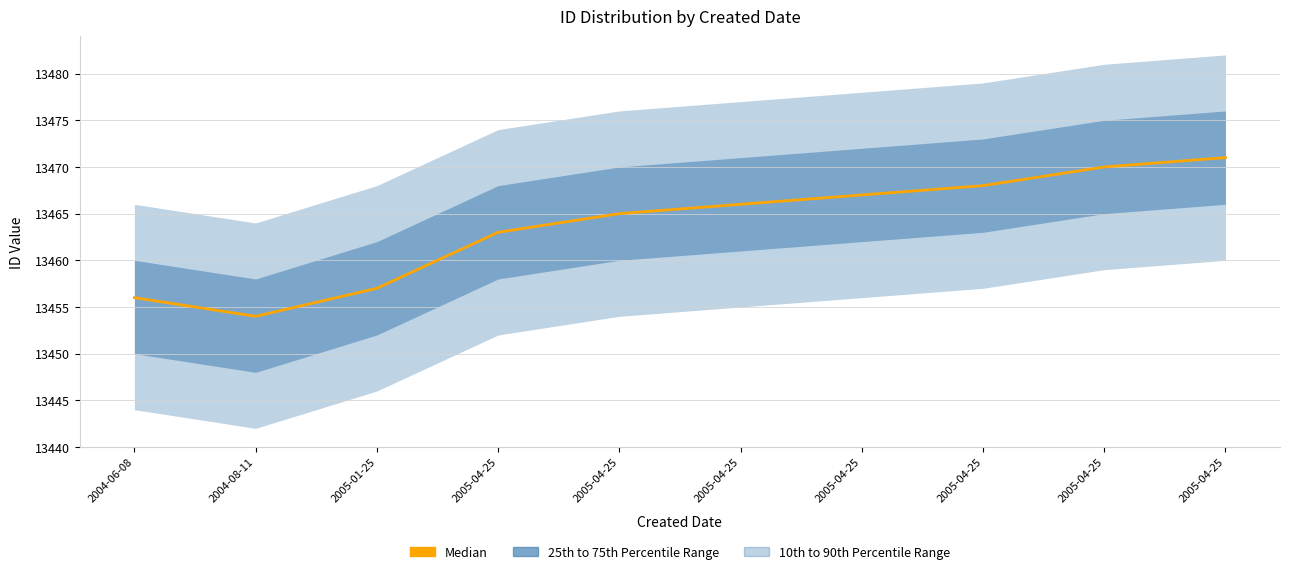

Rank the categories by value from highest to lowest.

2005-04-25, 2005-04-25, 2005-04-25, 2005-04-25, 2005-04-25, 2005-04-25, 2005-04-25, 2005-01-25, 2004-06-08, 2004-08-11